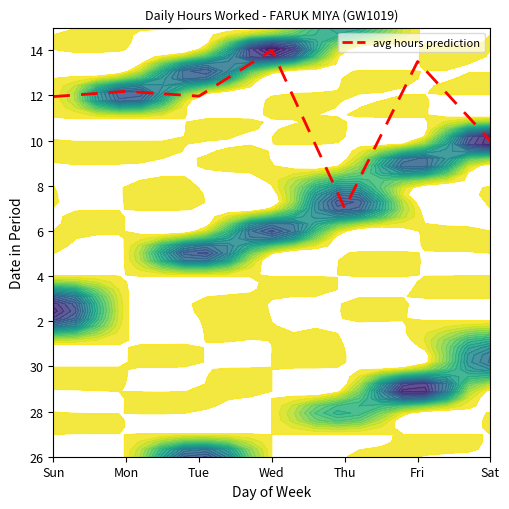

Which category has the highest value across all series?

Wed